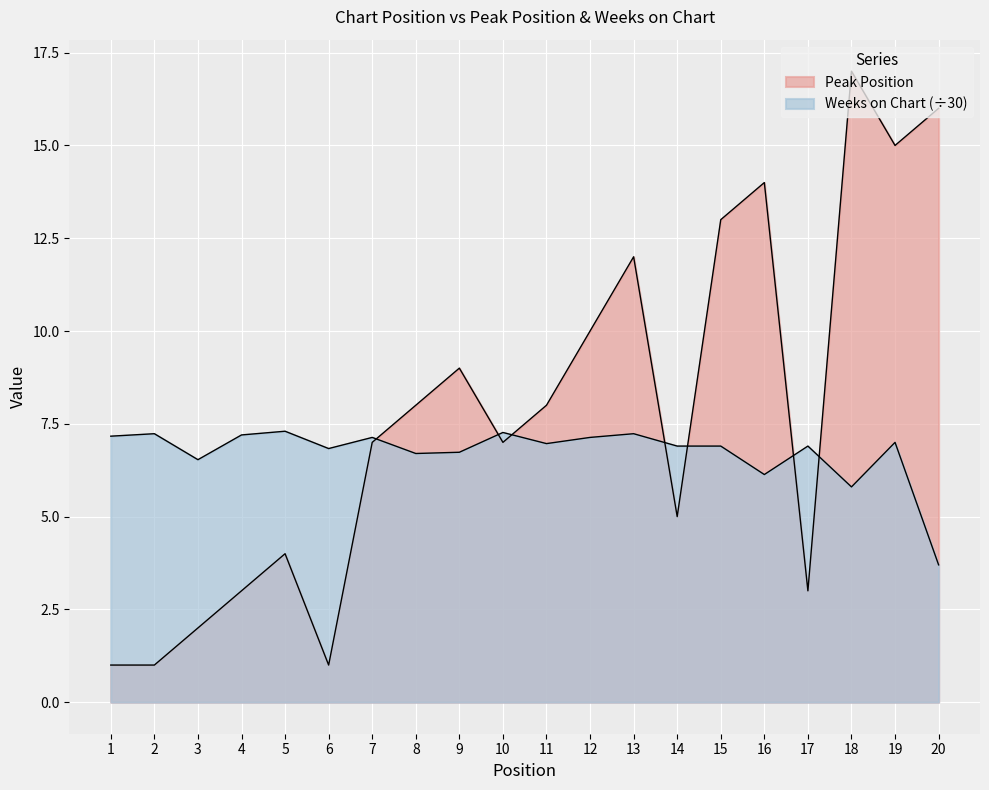

Is the value of Weeks on Chart at 15 greater than the value of Peak Position at 14?

Yes